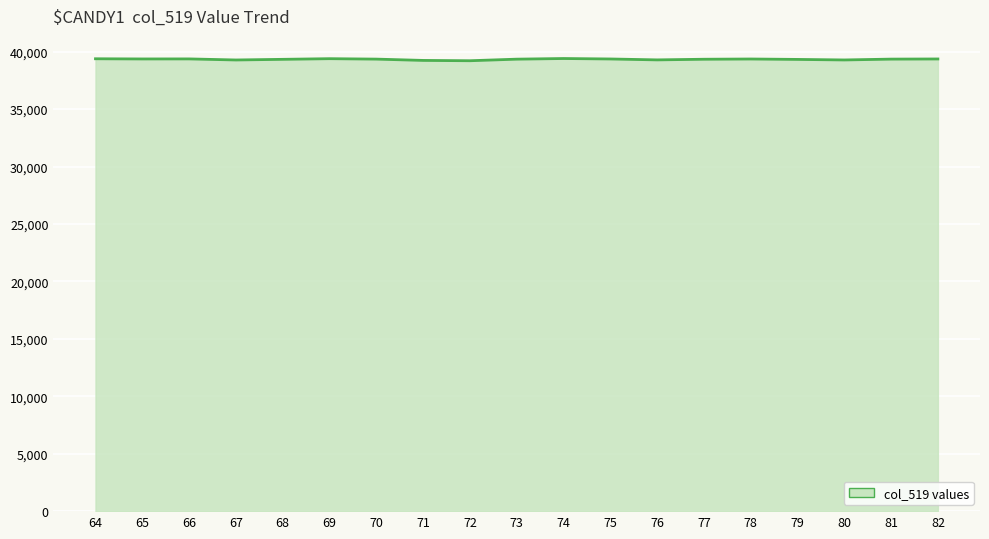

How many lines are shown in the chart?

1